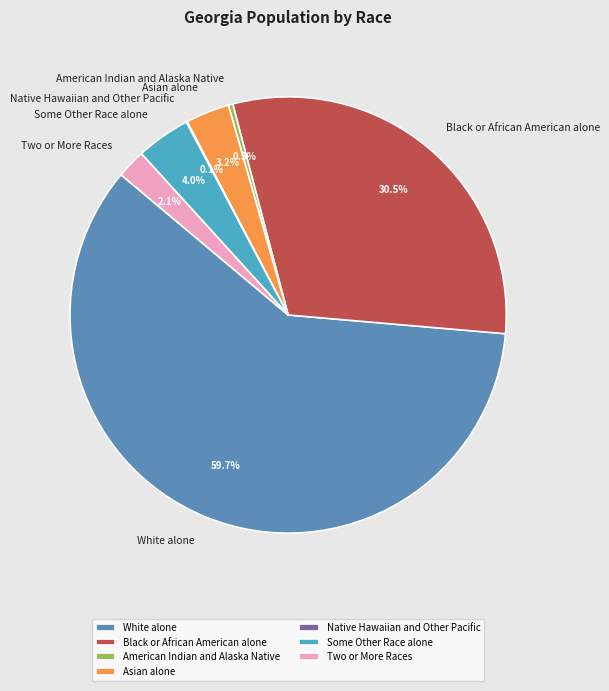

How much of the chart is everything except American Indian and Alaska Native?

99.7%